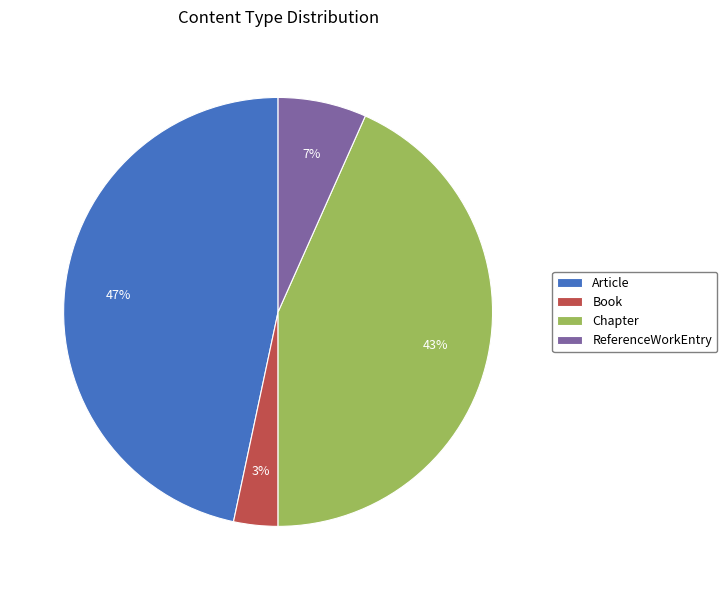

Does Chapter account for over 50% of the chart?

No